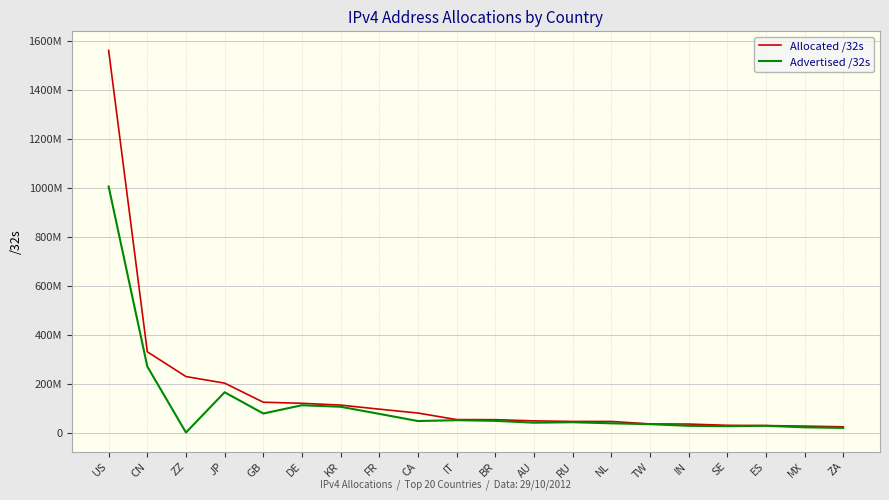

Which label corresponds to the largest value in the chart?

US